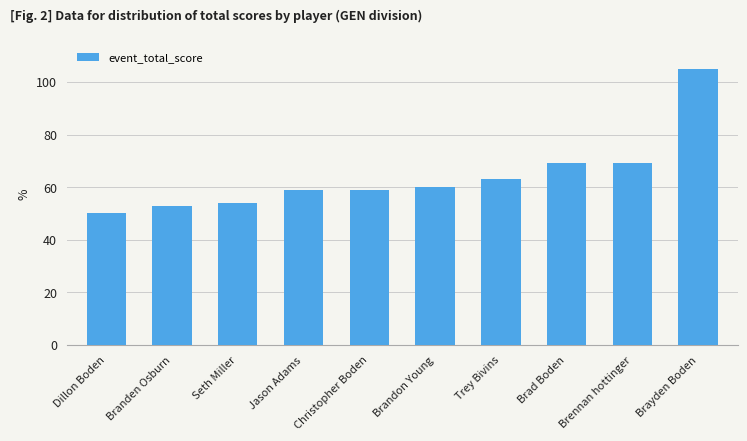

True or false: the data shows 141 at Brayden Boden.

False